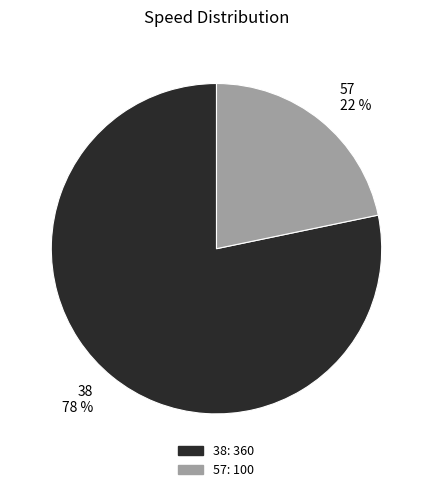

What is the largest slice in the pie chart?

38